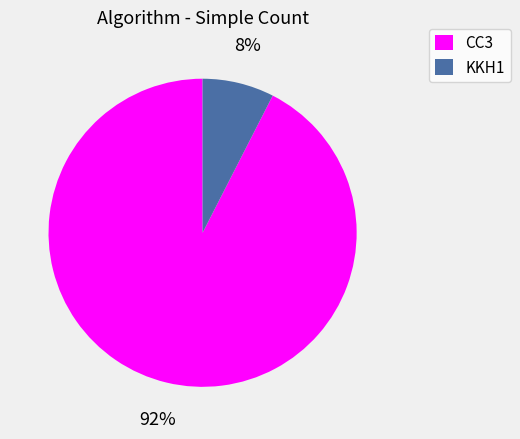

To the nearest percent, what is the average slice percentage?

50%